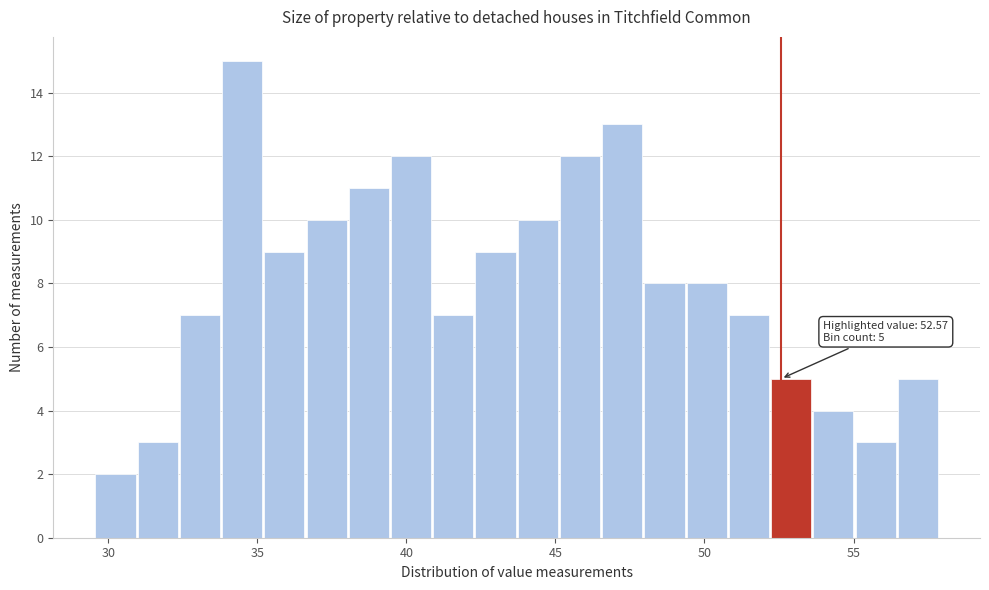

Around what value on the x-axis is the tallest bar? Give the approximate position of its centre, as read against the axis.

34.5